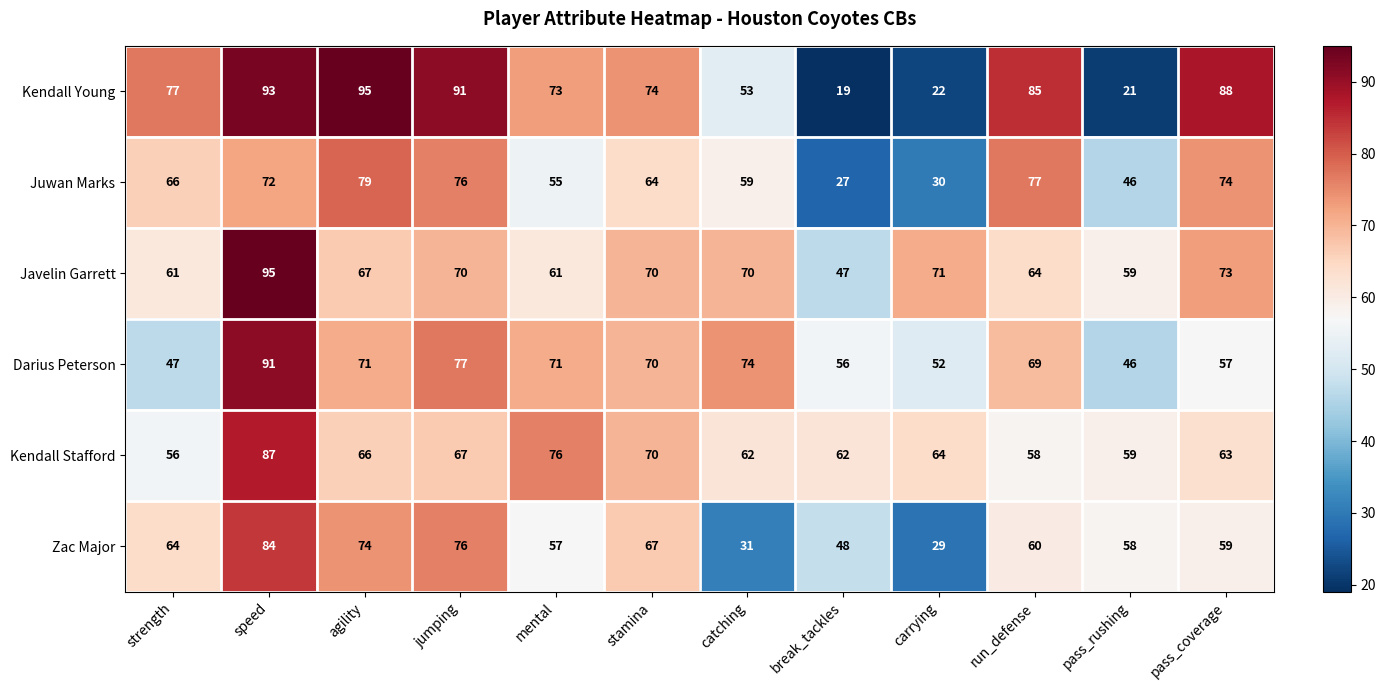

Rank the categories by Juwan Marks value from highest to lowest.

agility, run_defense, jumping, pass_coverage, speed, strength, stamina, catching, mental, pass_rushing, carrying, break_tackles